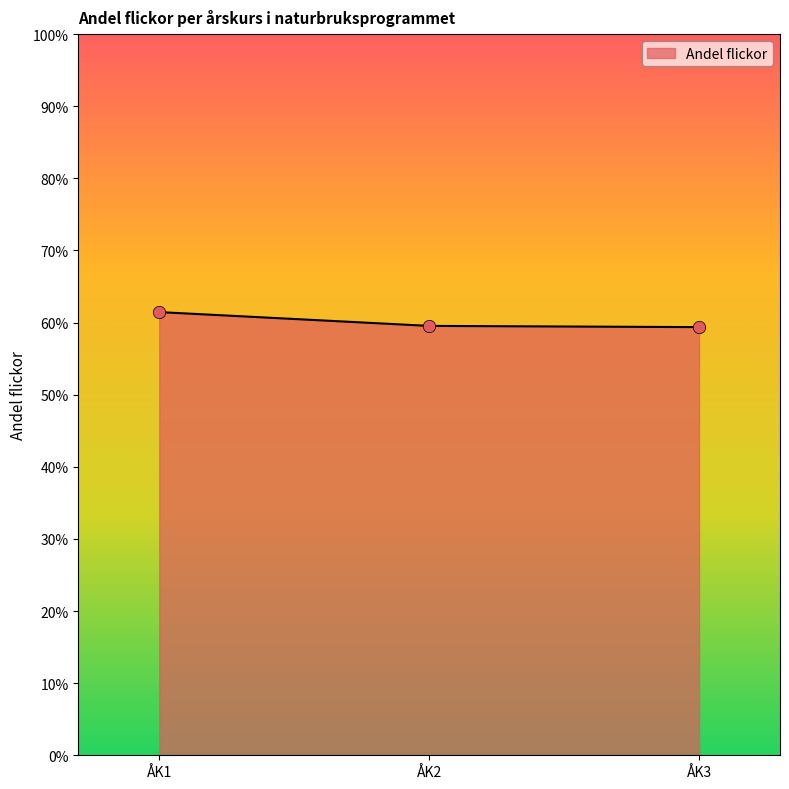

Which has a higher value, ÅK3 or ÅK1?

ÅK1